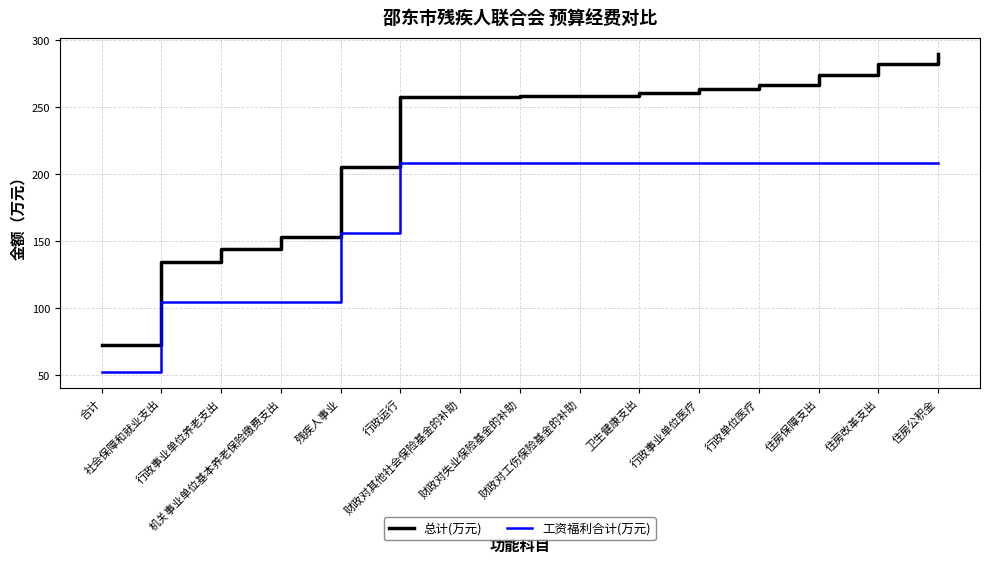

Which series has the largest range (max minus min)?

总计(万元)